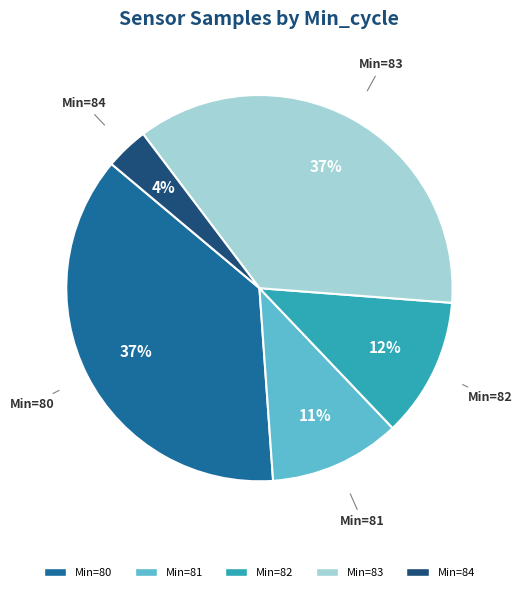

Is there a majority slice in this chart?

No